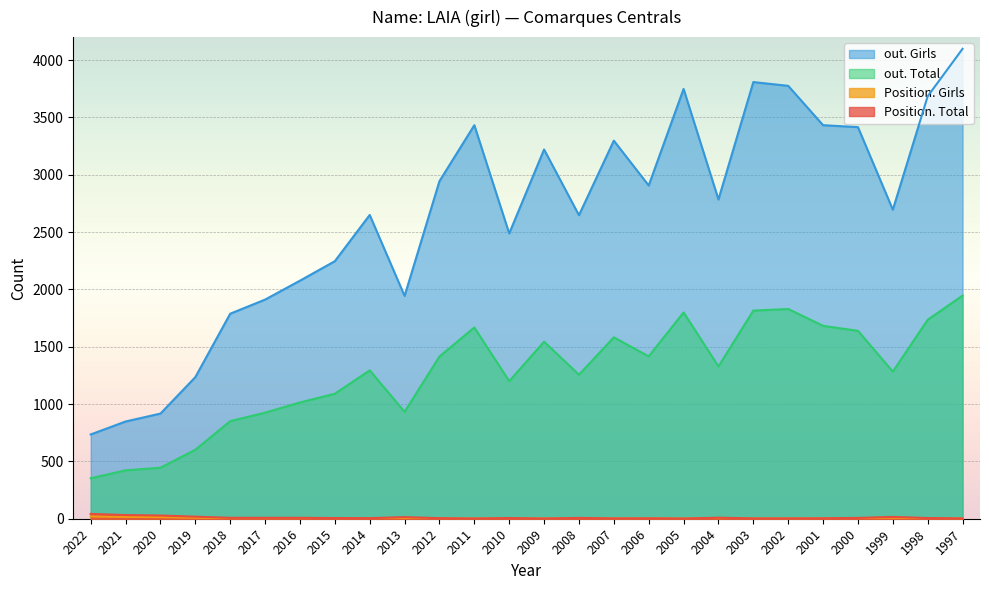

Does the chart display data point markers on the line(s)?

No